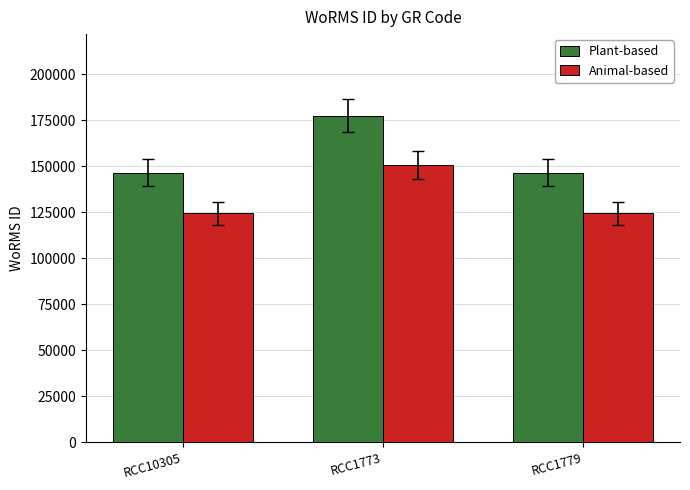

Where is Plant-based nearest to the value 162012?

RCC10305